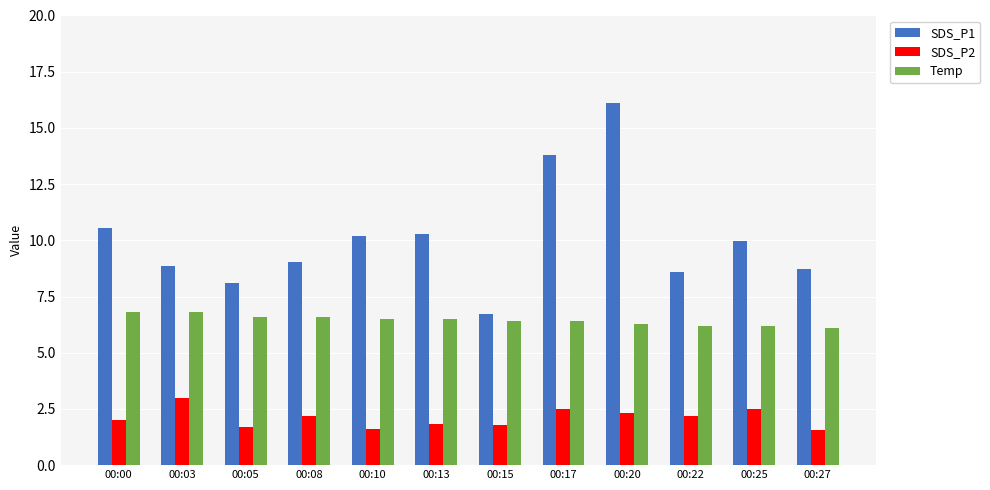

Rank the series by their maximum value, from lowest to highest.

SDS_P2, Temp, SDS_P1